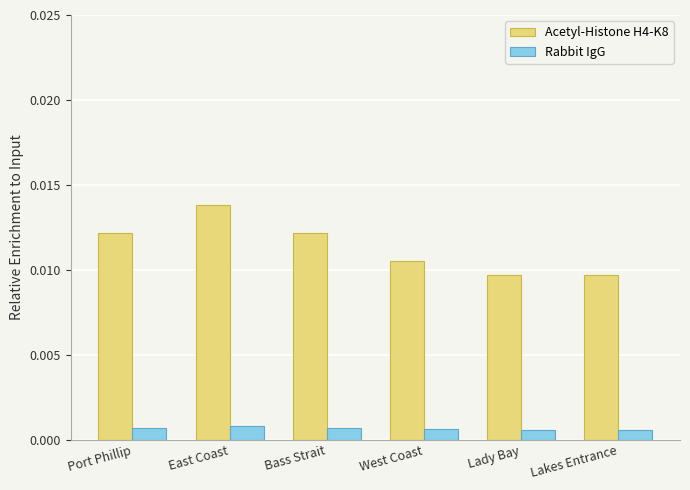

Which series changed the most between West Coast and Lady Bay?

Acetyl-Histone H4-K8